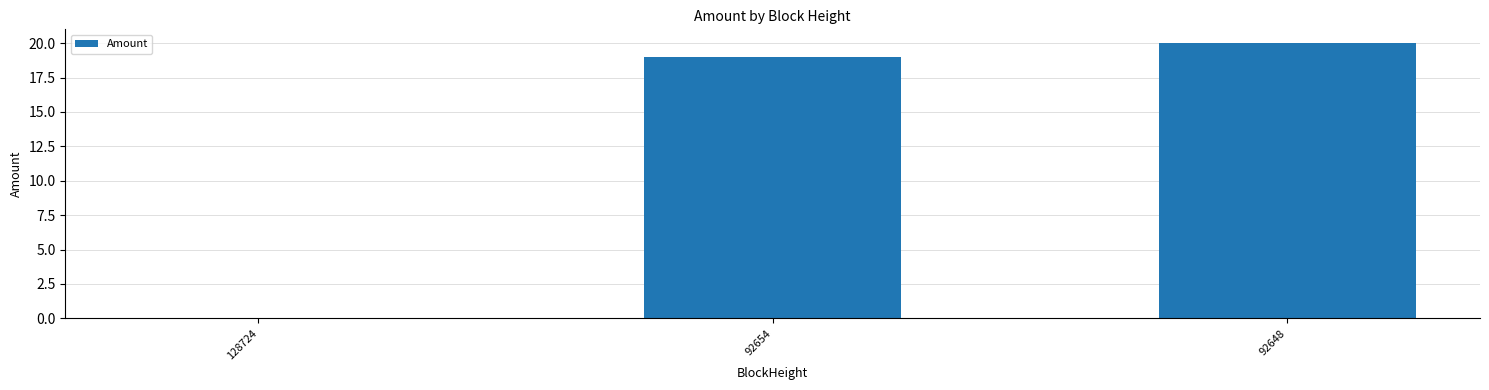

Is it true that the value at 92648 is 12.3?

False